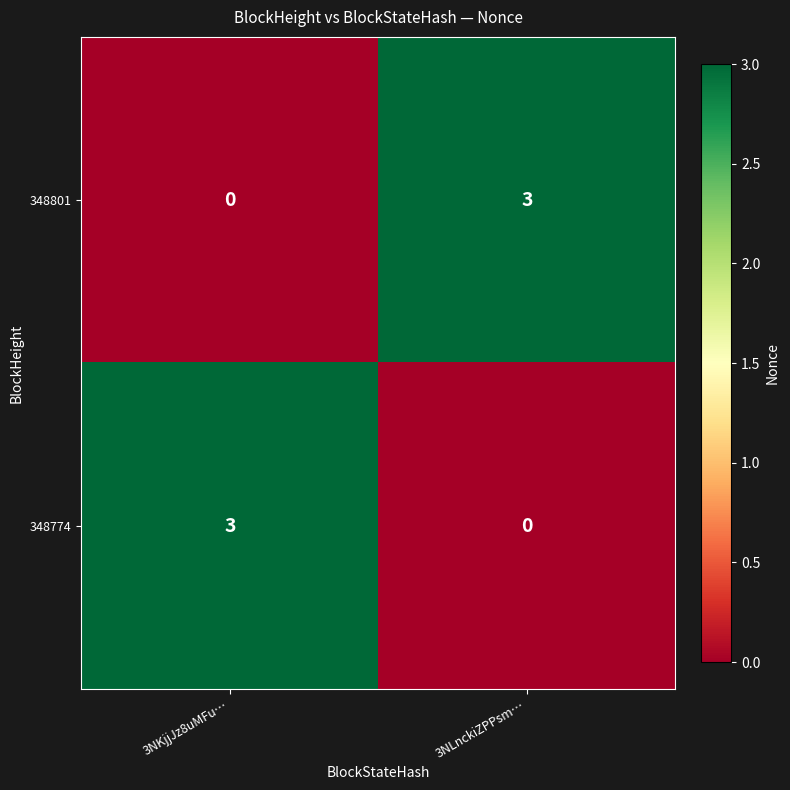

At how many categories does at least one series exceed 1?

2